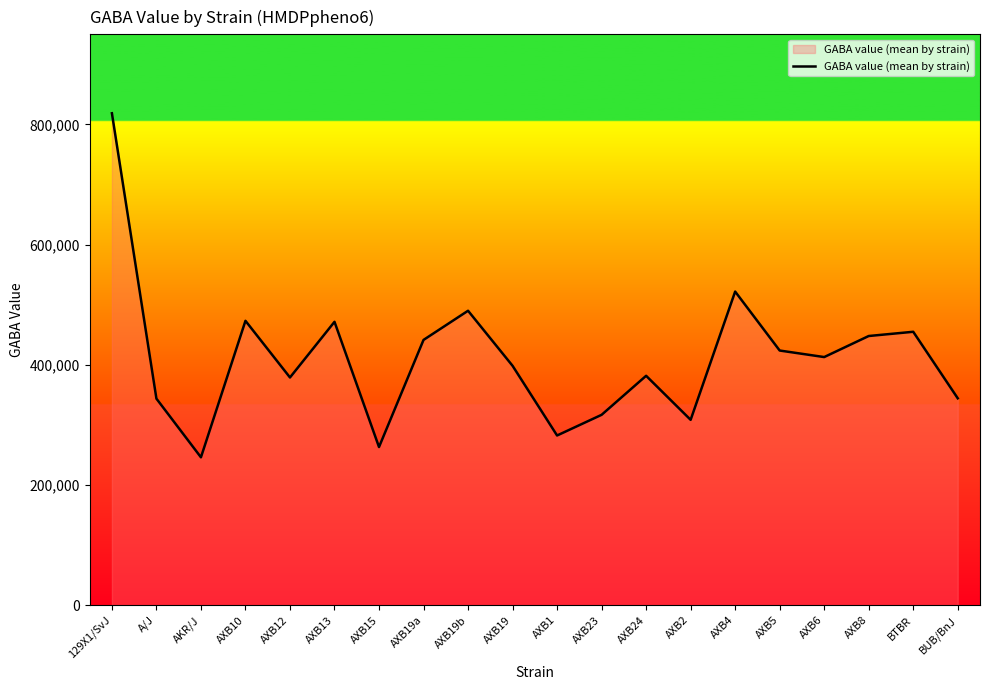

At which category does the chart reach its peak across all series?

129X1/SvJ